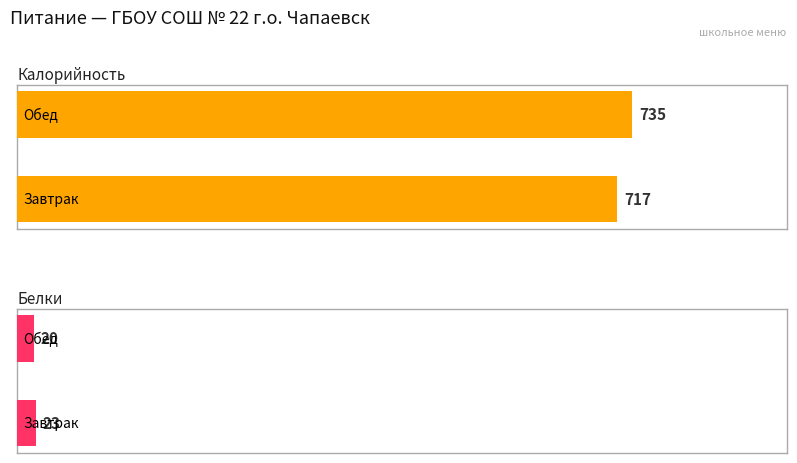

How many Калорийность values are between 717 and 735?

2